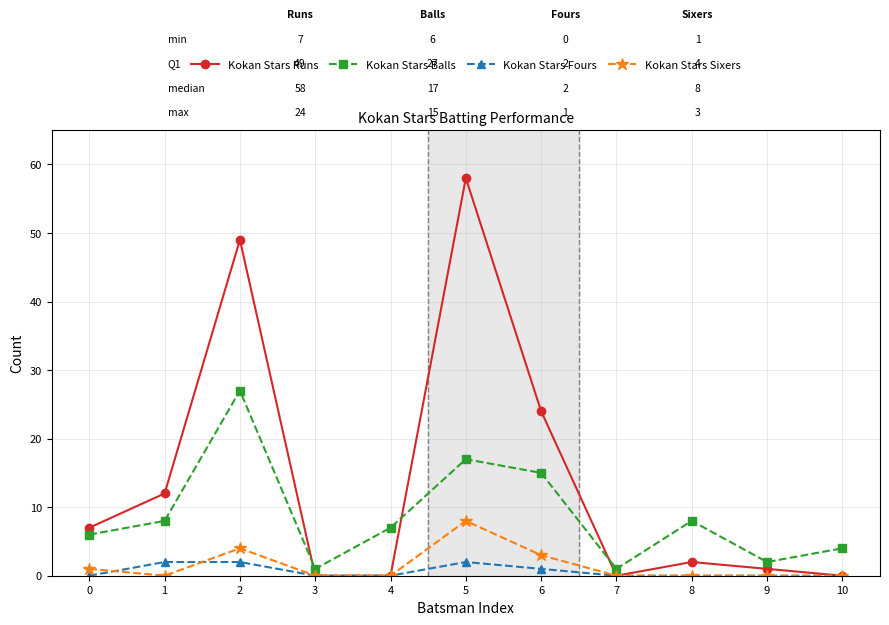

Which series has the largest total across all categories?

Kokan Stars Runs